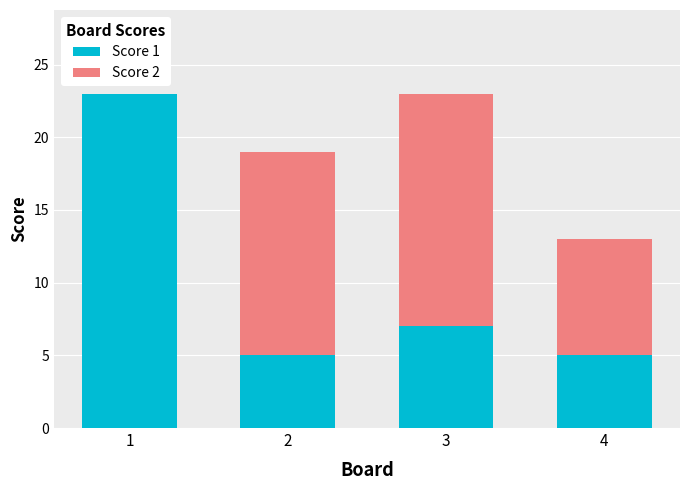

True or false: Score 1 has a value of 5 at 2.

True